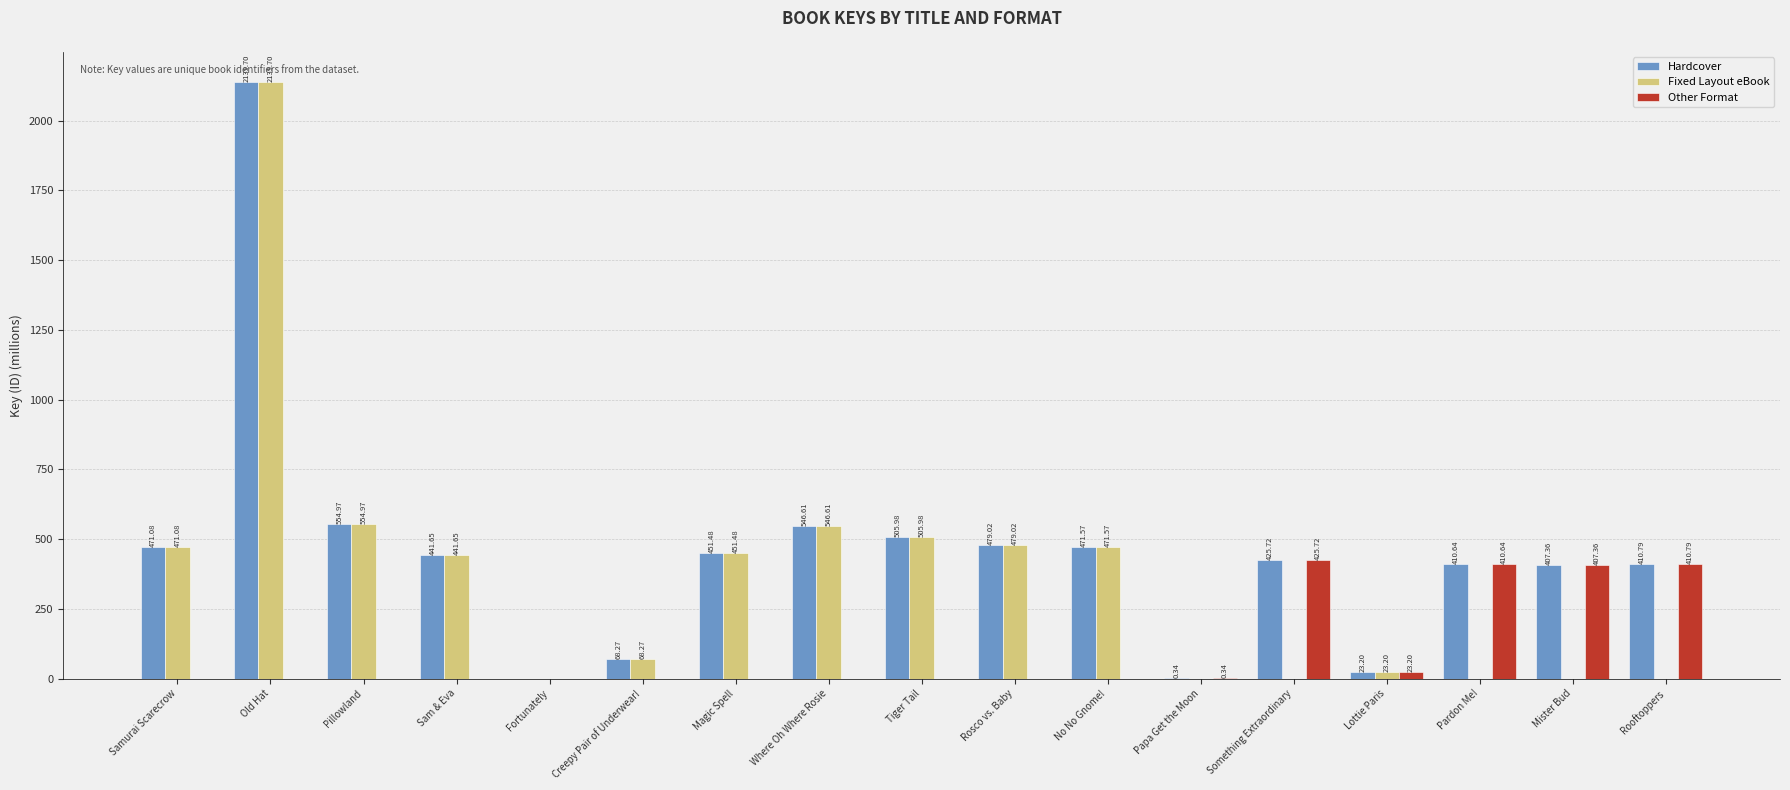

The Hardcover series shows 410.6 at Pardon Me!. True or false?

True